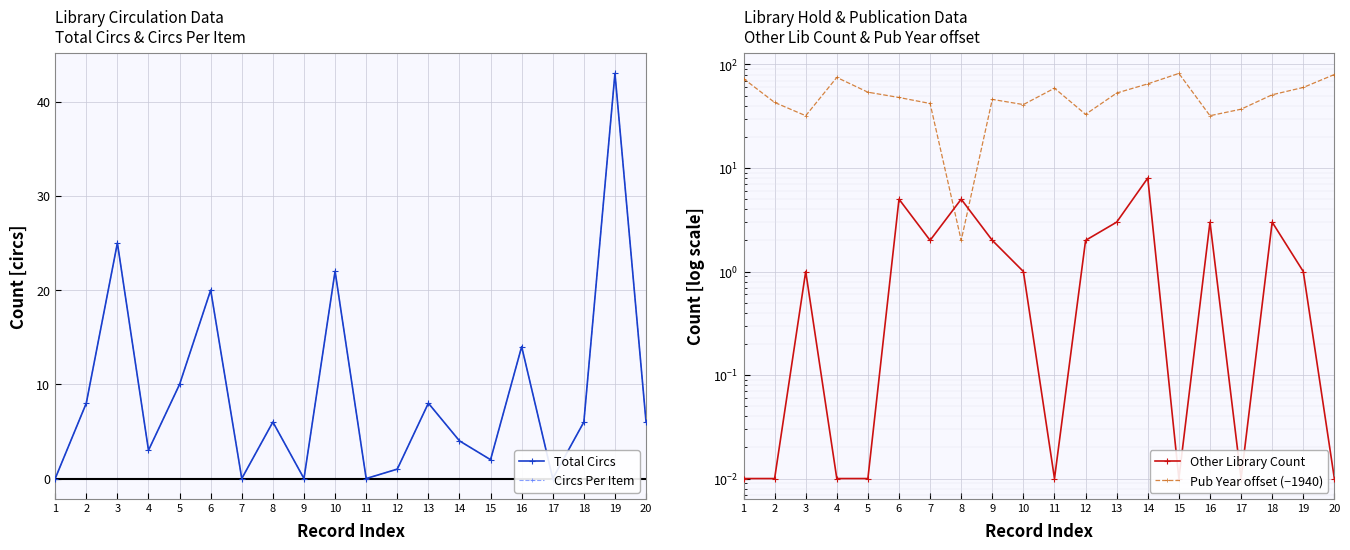

True or false: Circs Per Item has a value of -17.8 at 1.

False